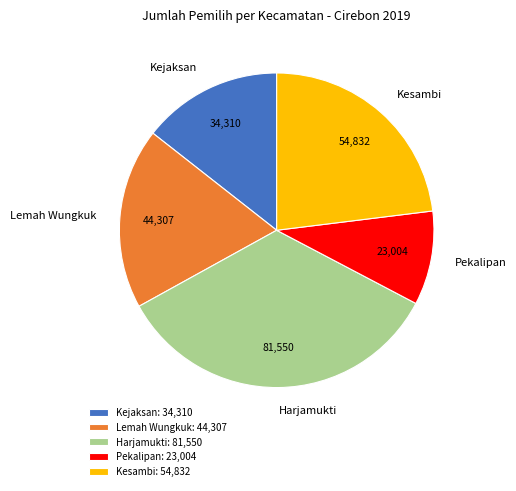

What is the smallest slice in the pie chart?

Pekalipan